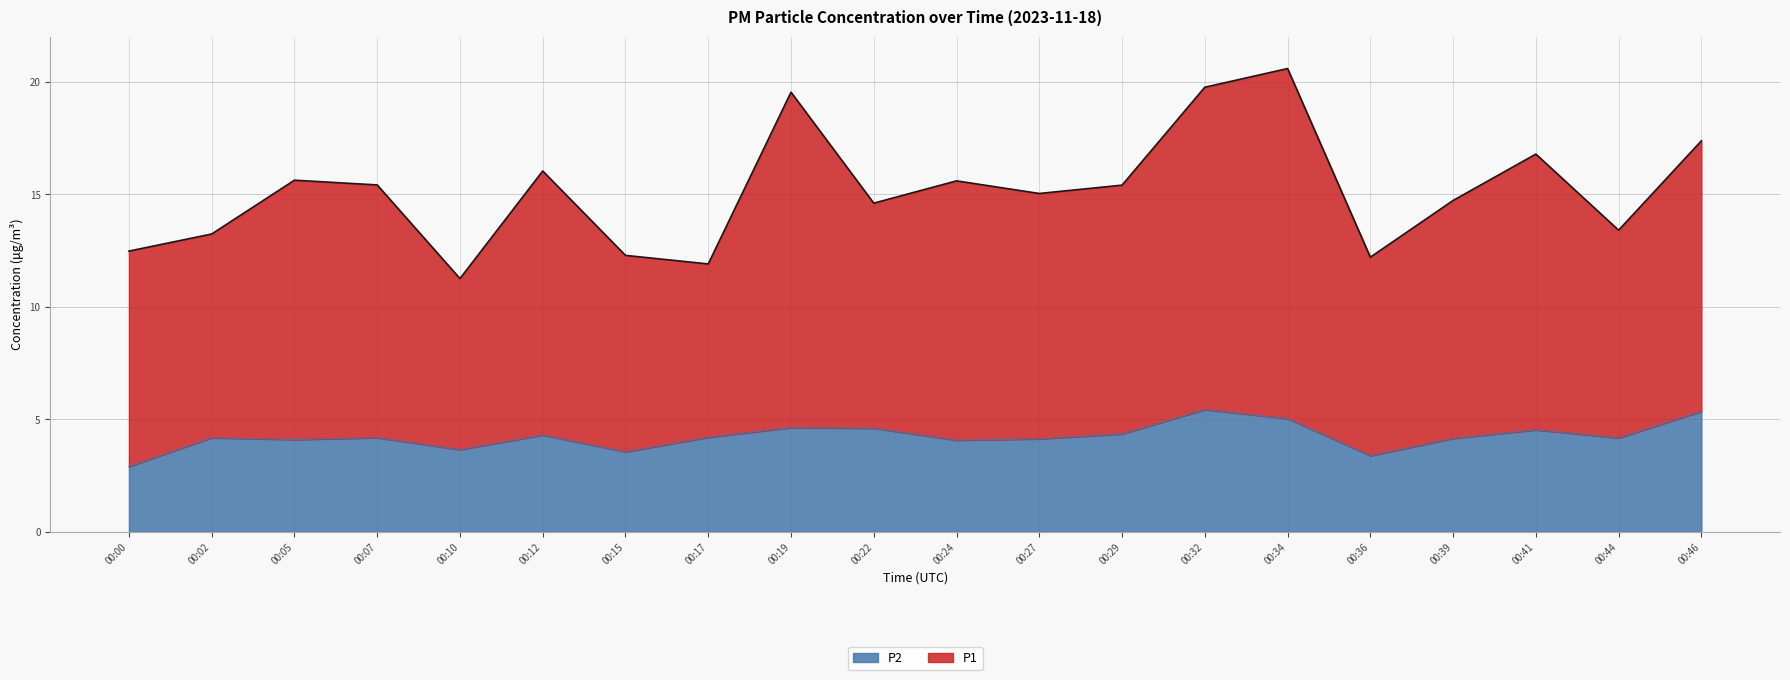

How many lines are shown in the chart?

2